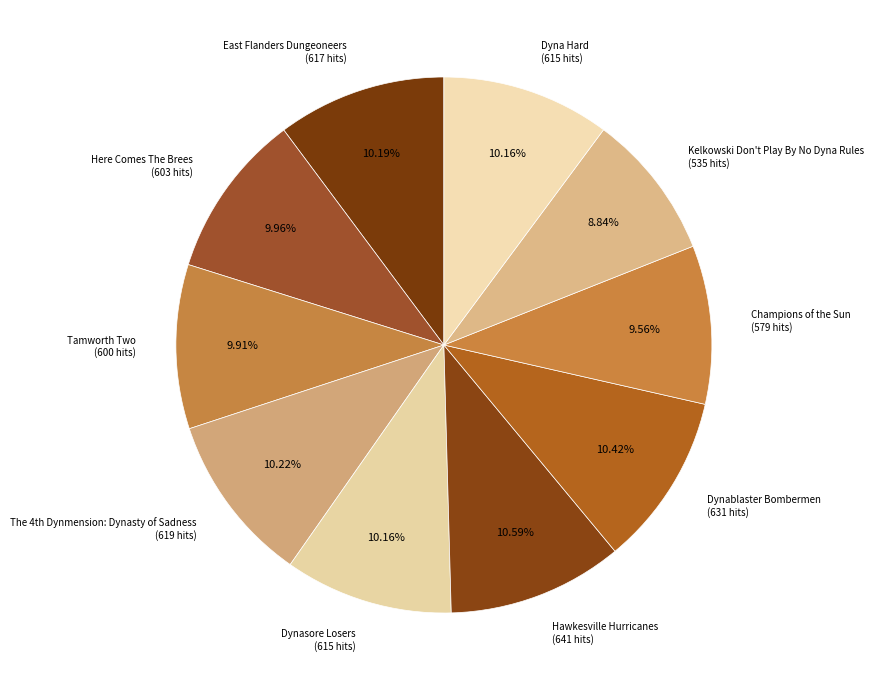

Which has a higher value, Champions of the Sun (579 hits) or East Flanders Dungeoneers (617 hits)?

East Flanders Dungeoneers (617 hits)